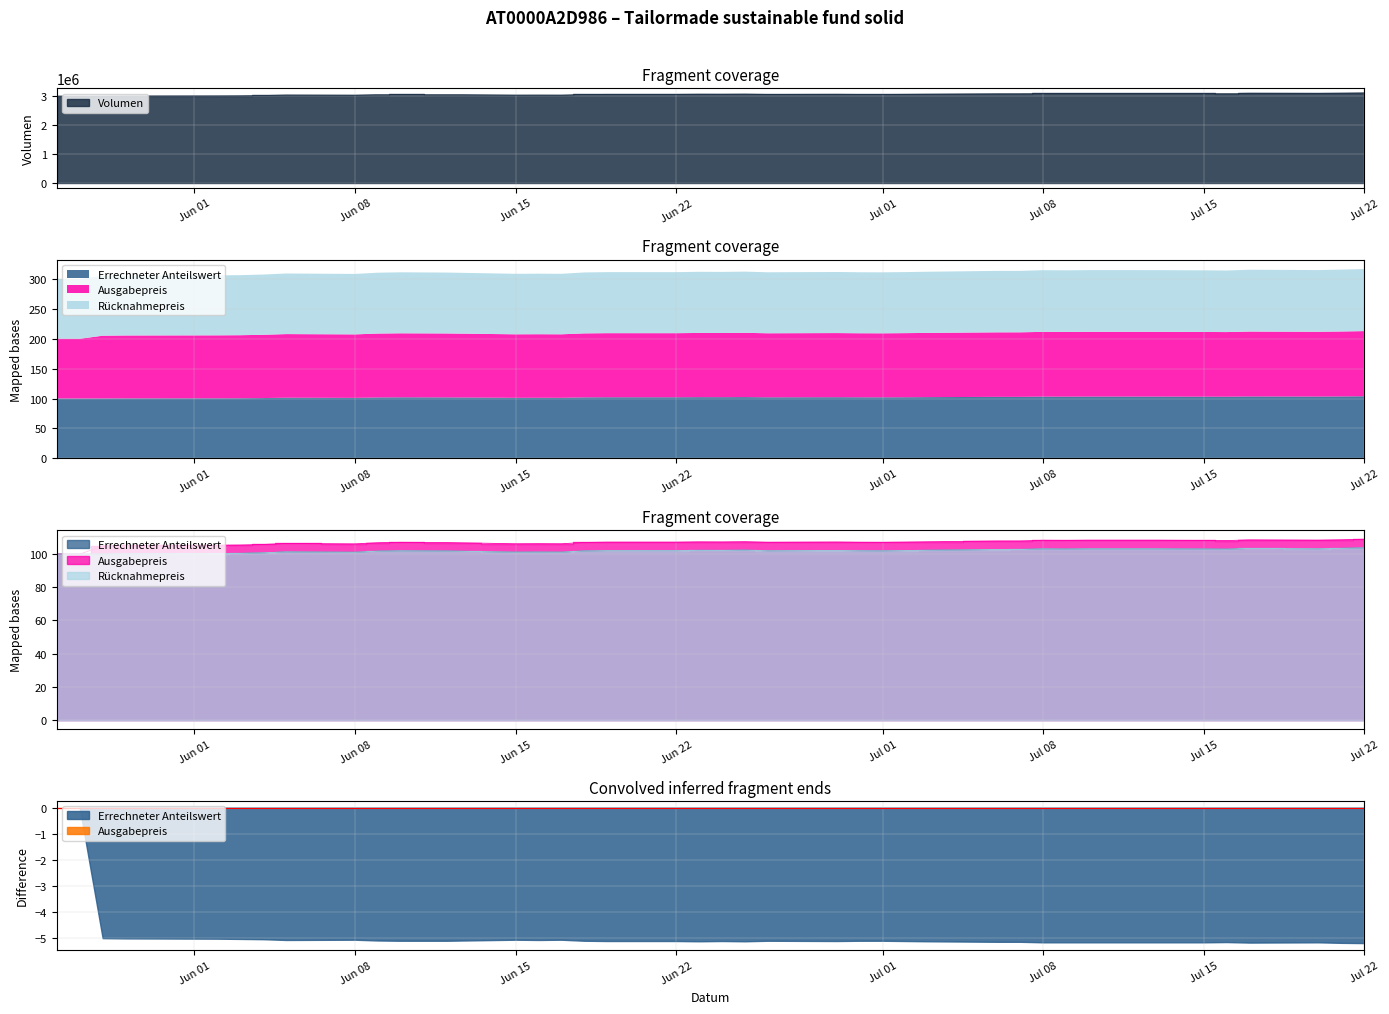

What is the value of the Rücknahmepreis point at the 1st from the left?

100.0